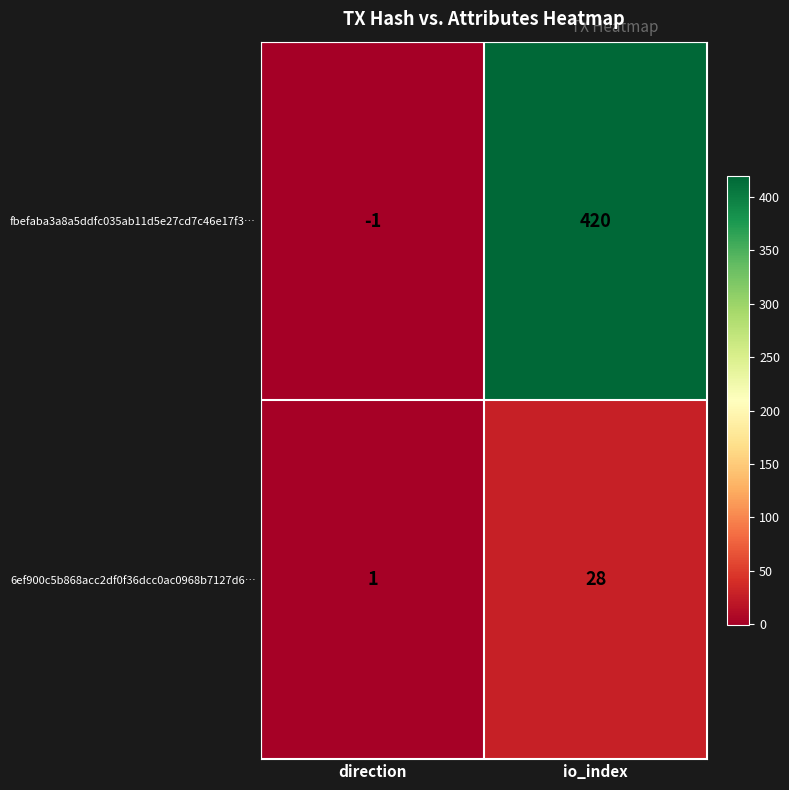

The value of fbefaba3a8a5ddfc035ab11d5e27cd7c46e17f3… at io_index is 668. True or false?

False